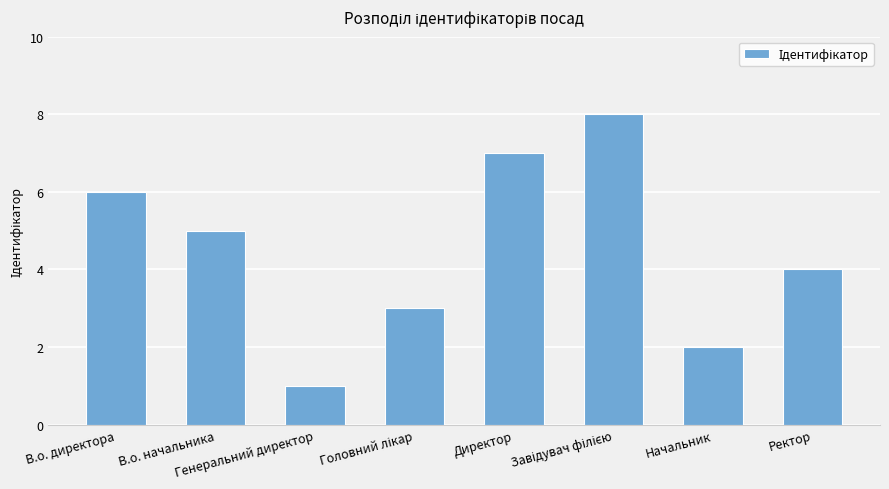

Reading left to right, transcribe all the data shown in this chart.

6	5	1	3	7	8	2	4